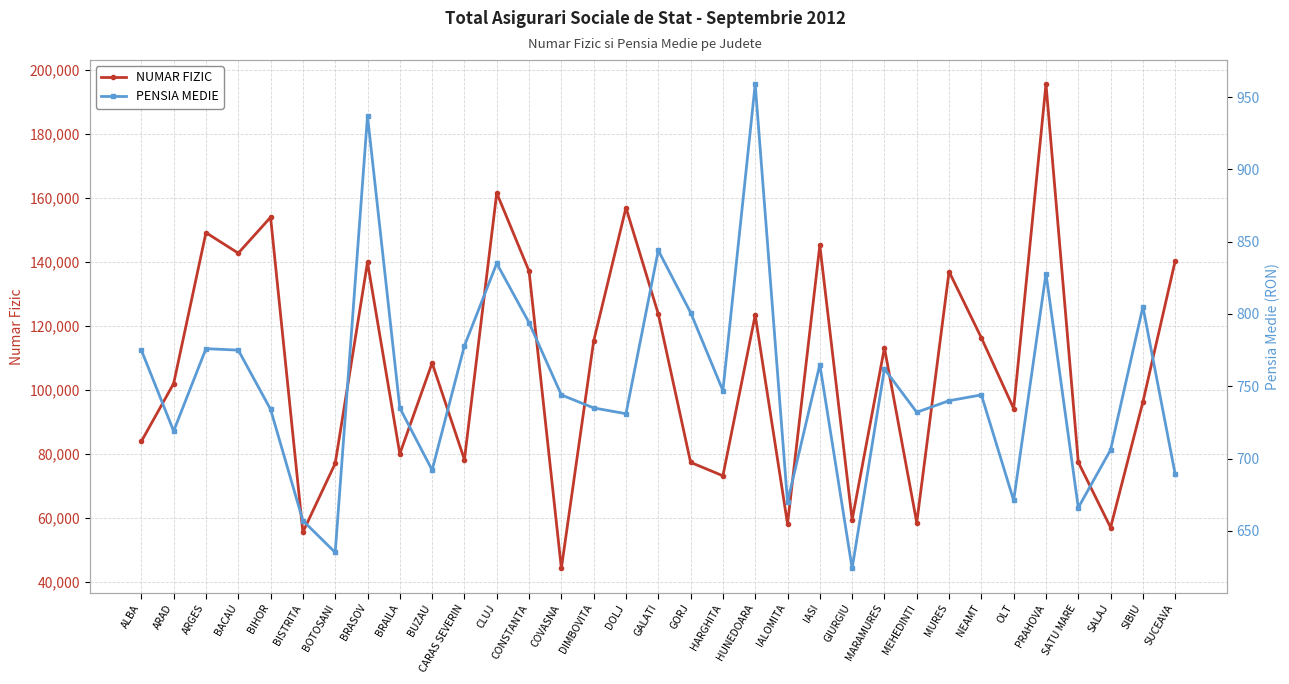

Between DIMBOVITA and MARAMURES, which series saw the biggest shift?

NUMAR FIZIC